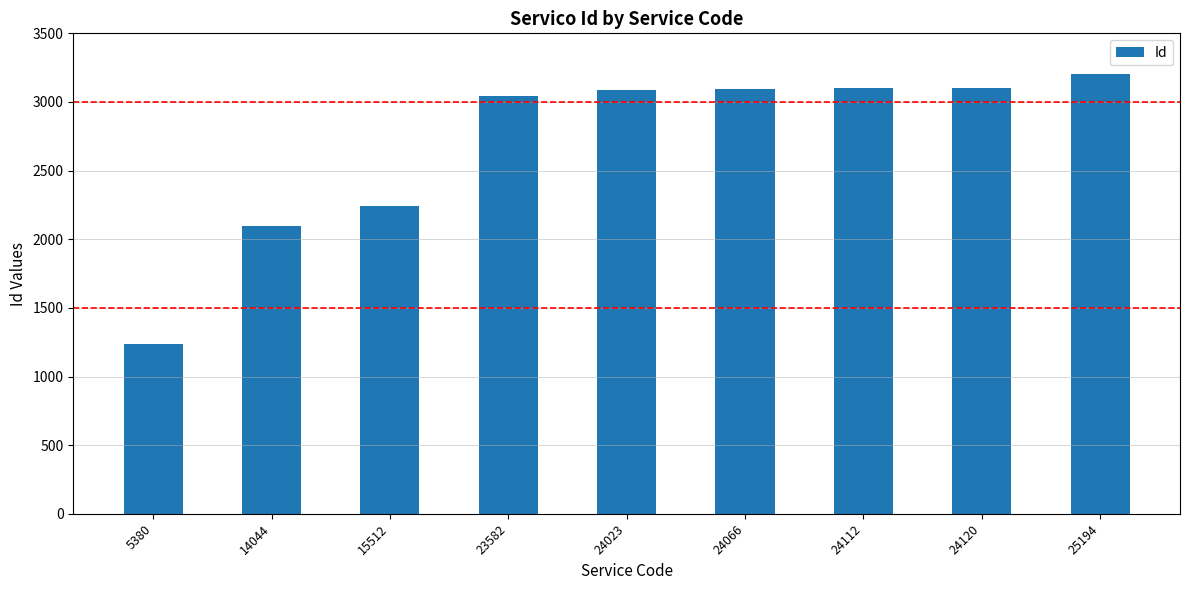

Where is the data nearest to the value 2221?

15512